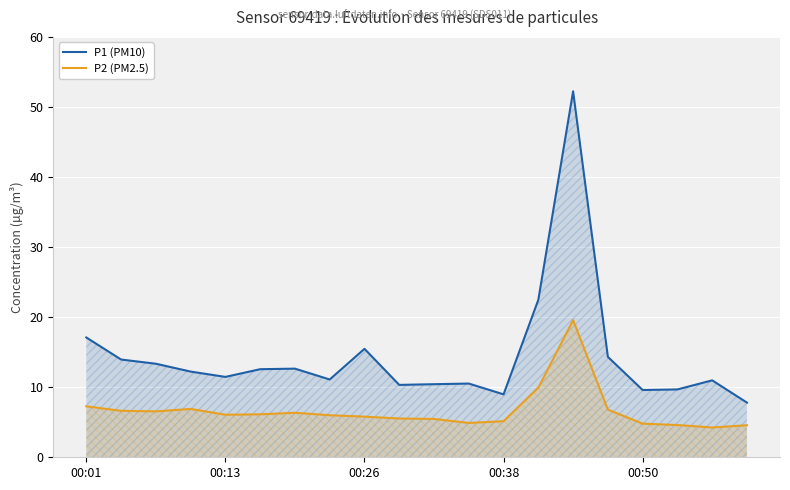

What is the highest value of the P1 (PM10) series?

52.2